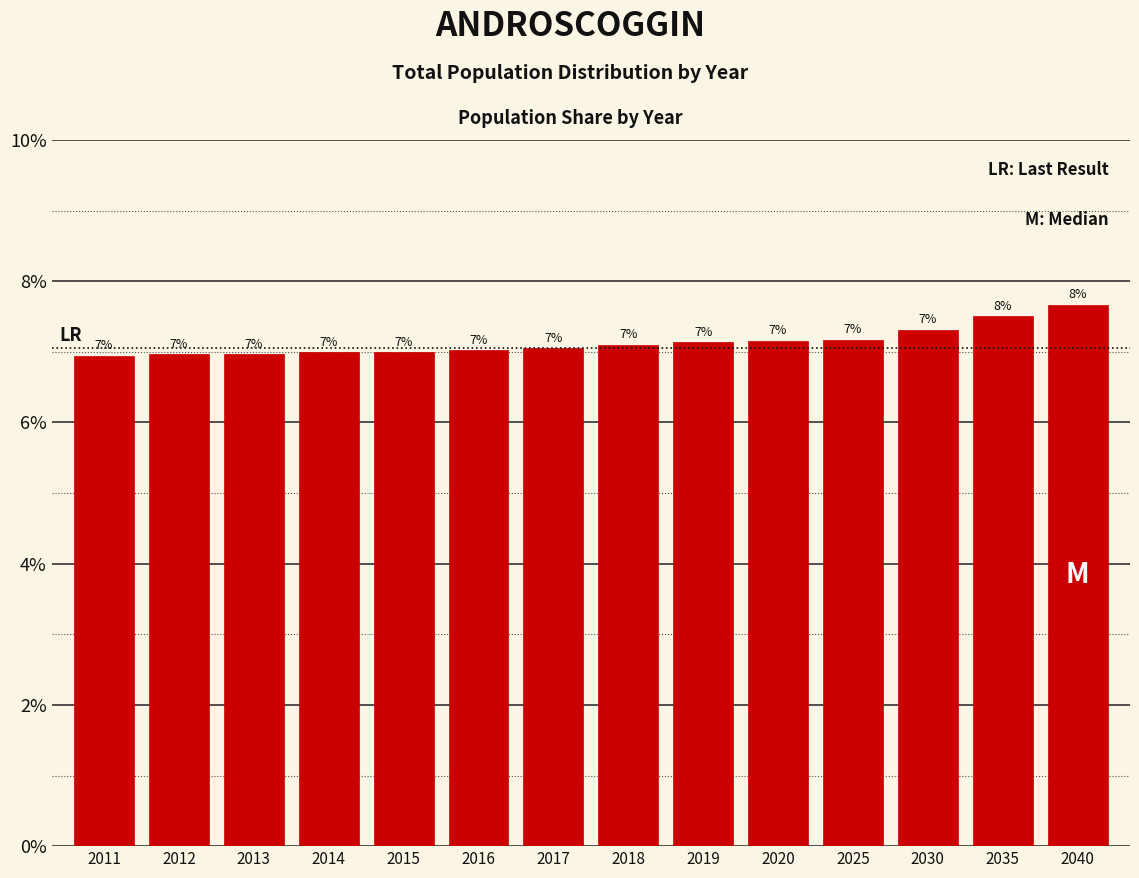

At which label is the value closest to 7?

2015